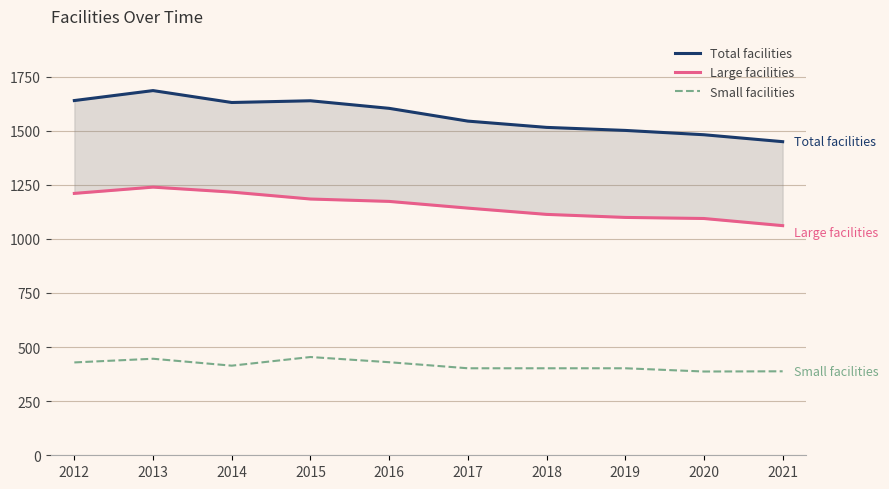

Reading left to right, transcribe all the data shown in this chart.

Total facilities: 1639	1685	1630	1638	1603	1544	1515	1501	1481	1449
Large facilities: 1210	1239	1216	1184	1173	1142	1113	1099	1094	1061
Small facilities: 429	446	414	454	430	402	402	402	387	388